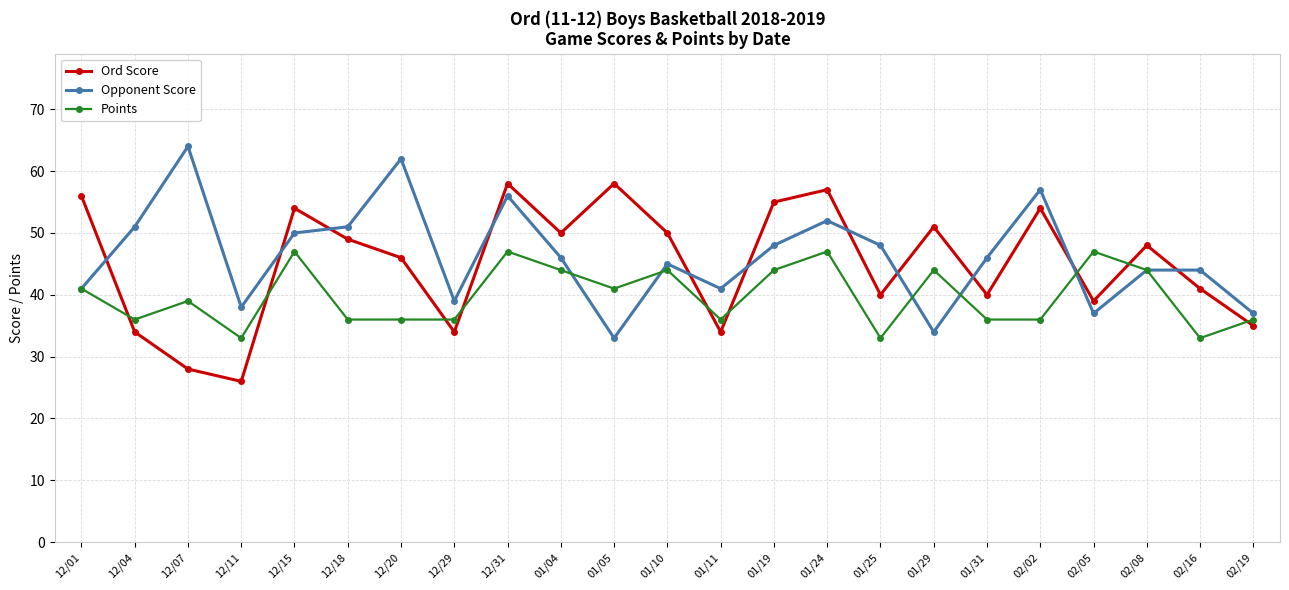

At 02/05, list the series in order from smallest to largest.

Opponent Score, Ord Score, Points